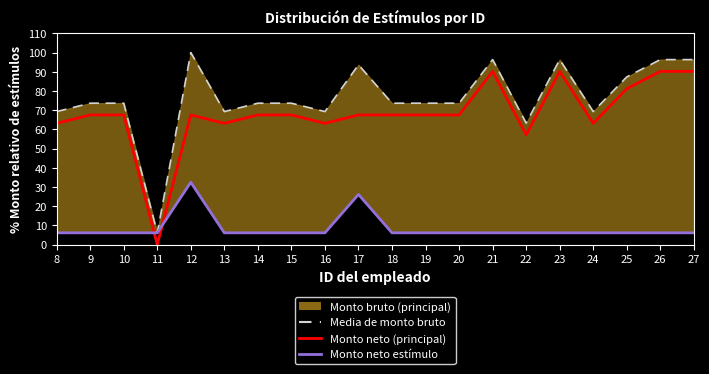

Where is Media de monto bruto nearest to the value 53?

22